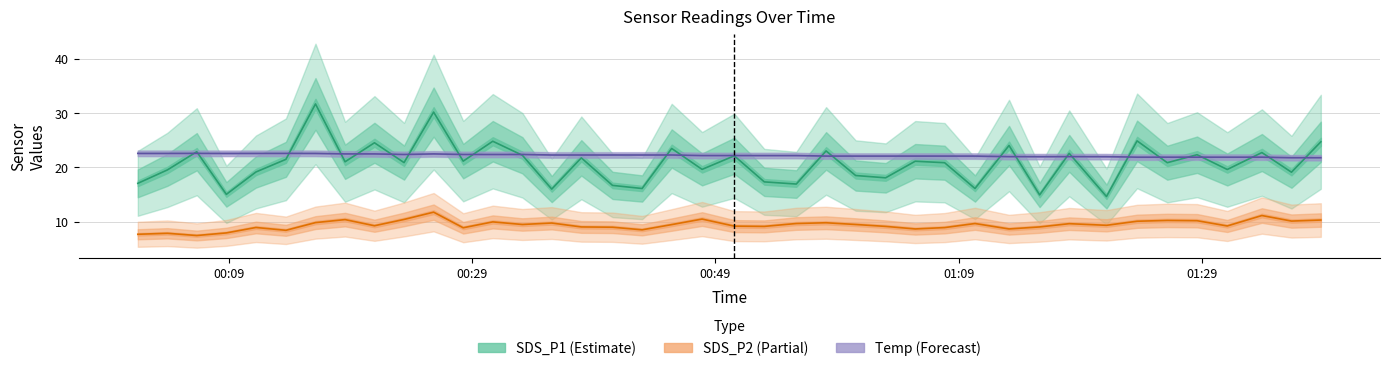

Rank the categories by SDS_P1 value from highest to lowest.

2022/08/26 00:16:06, 2022/08/26 00:25:49, 2022/08/26 01:23:41, 2022/08/26 00:30:41, 2022/08/26 01:38:48, 2022/08/26 00:20:57, 2022/08/26 01:13:09, 2022/08/26 00:45:24, 2022/08/26 00:58:06, 2022/08/26 00:06:20, 2022/08/26 01:33:57, 2022/08/26 01:18:06, 2022/08/26 01:28:37, 2022/08/26 00:33:07, 2022/08/26 00:50:33, 2022/08/26 00:37:58, 2022/08/26 00:13:40, 2022/08/26 00:28:15, 2022/08/26 01:05:26, 2022/08/26 00:18:32, 2022/08/26 00:23:23, 2022/08/26 01:07:51, 2022/08/26 01:26:10, 2022/08/26 00:47:54, 2022/08/26 01:31:06, 2022/08/26 00:03:55, 2022/08/26 00:11:12, 2022/08/26 01:36:23, 2022/08/26 01:00:32, 2022/08/26 01:03:00, 2022/08/26 00:53:01, 2022/08/26 00:01:29, 2022/08/26 00:55:39, 2022/08/26 00:40:32, 2022/08/26 00:42:58, 2022/08/26 01:10:21, 2022/08/26 00:35:32, 2022/08/26 00:08:46, 2022/08/26 01:15:40, 2022/08/26 01:21:10